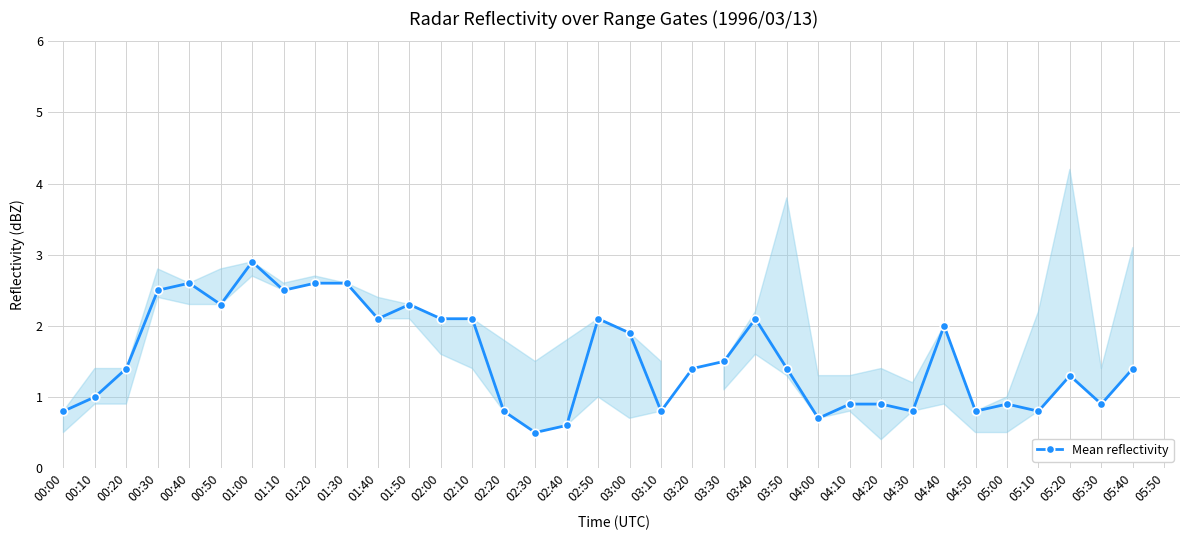

Read the value at 00:10.

1.0